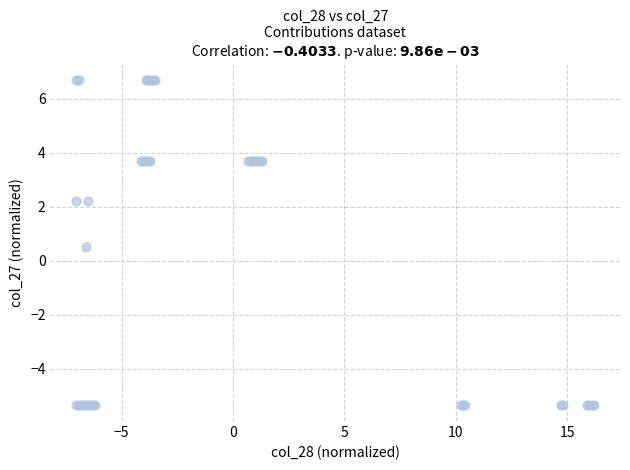

What Y value in the scatter plot is closest to 0?

0.5